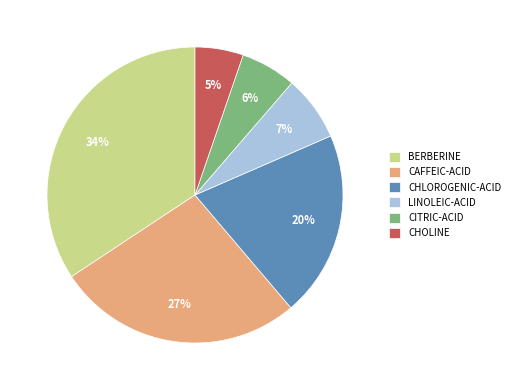

To the nearest percent, what is the difference between the BERBERINE and CAFFEIC-ACID slice percentages?

7%